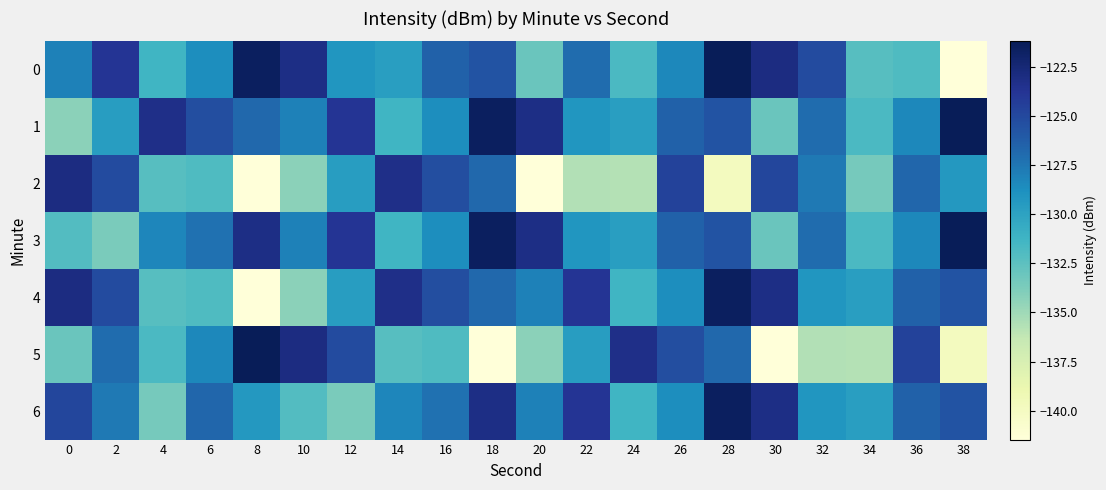

At which category is the sum across all series the highest?

28